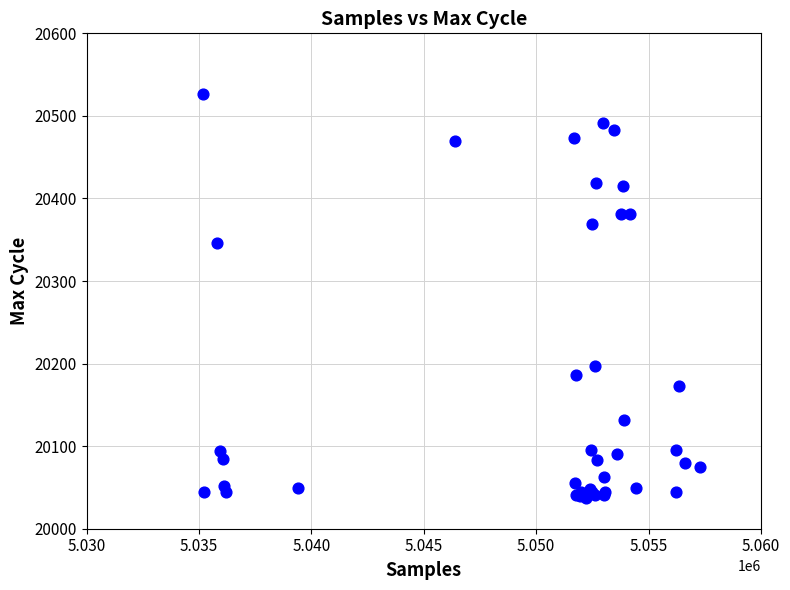

What Y value in the scatter plot is closest to 20282?

20346